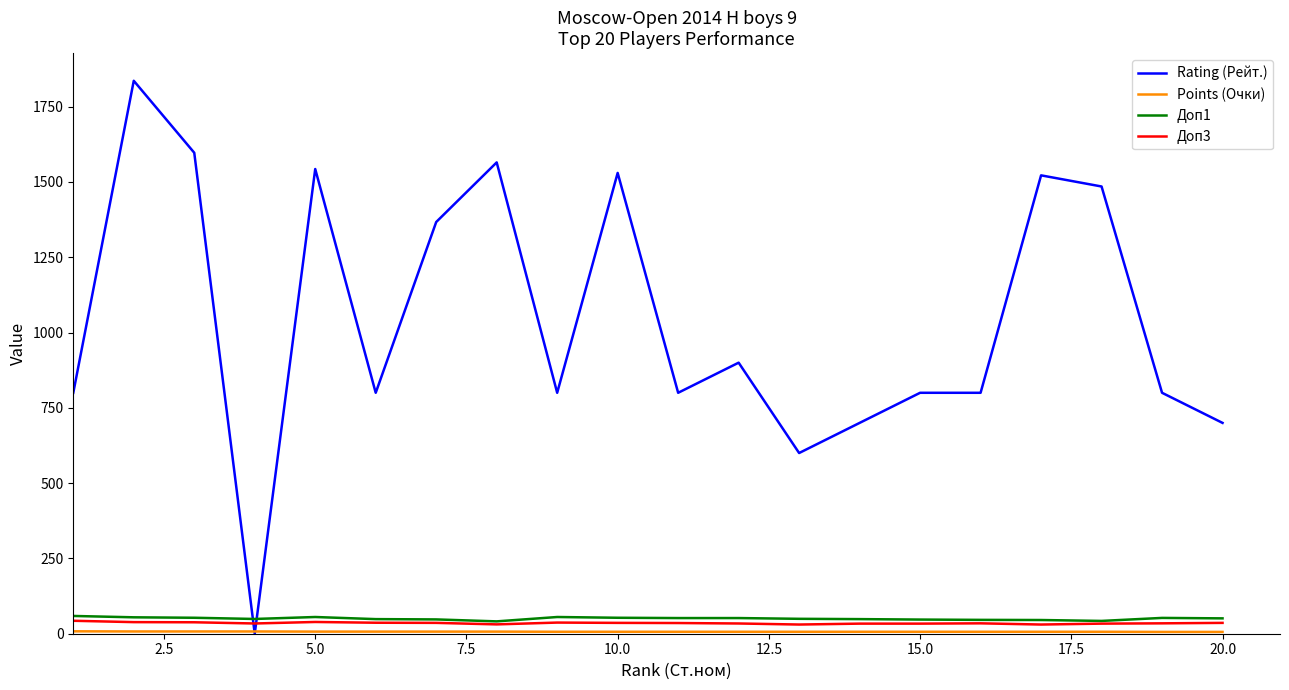

What is the maximum value shown in the chart?

1836.0